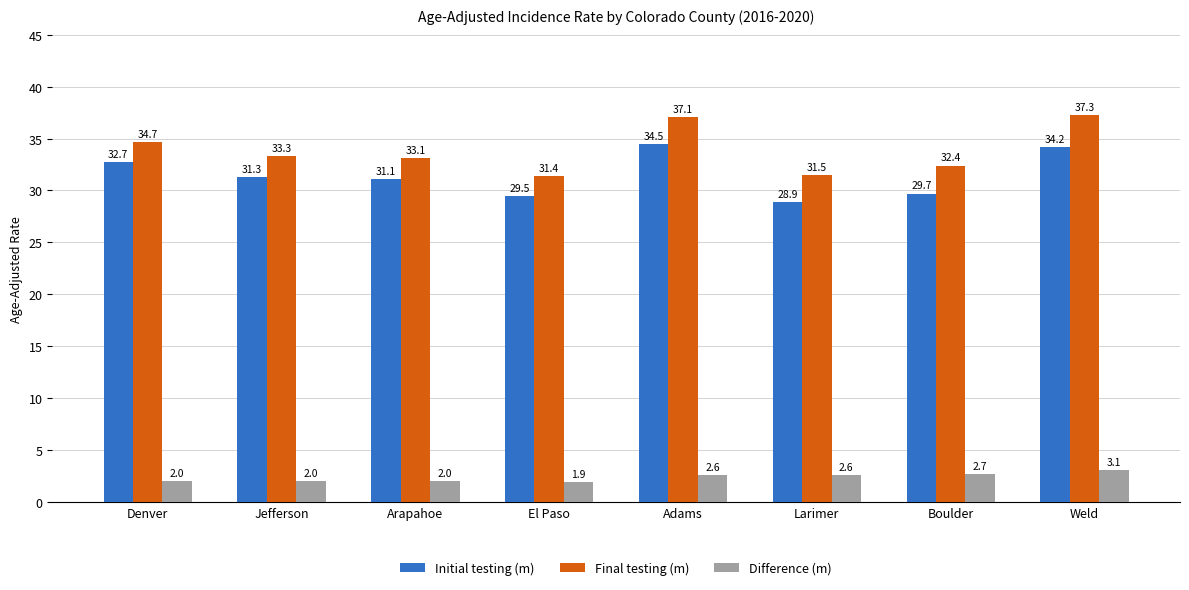

Are the bars horizontal?

No